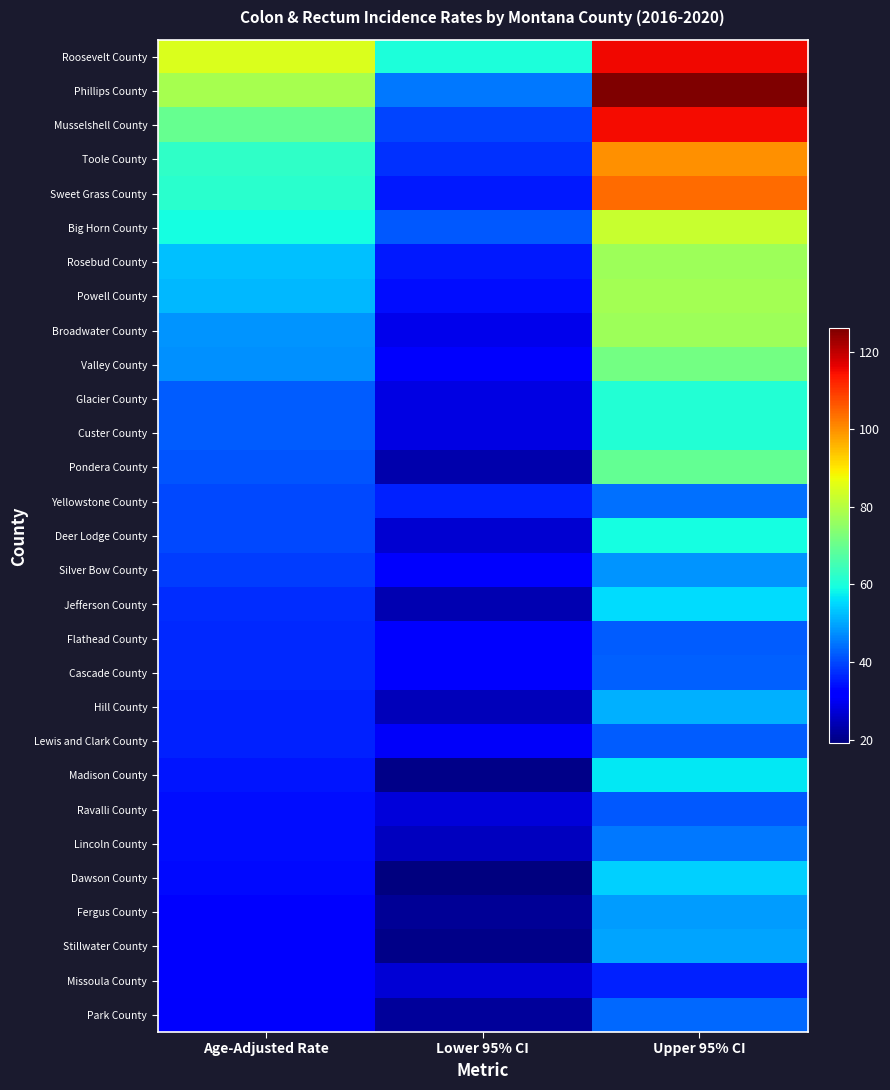

What is the spread (max minus min) of values at Lower 95% CI?

41.1